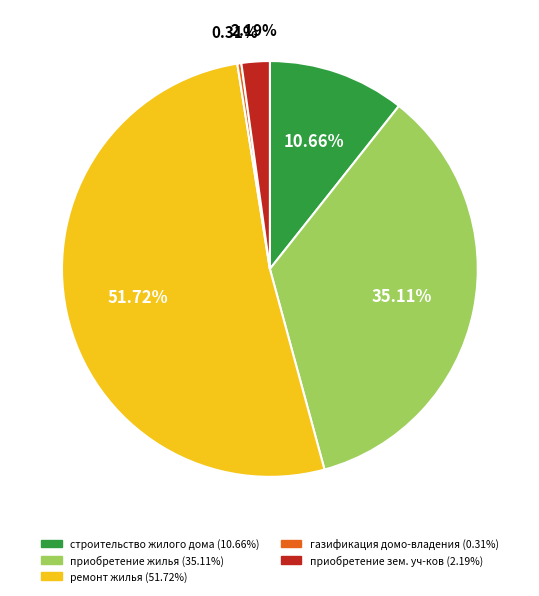

Does ремонт жилья represent more than half of the total?

Yes